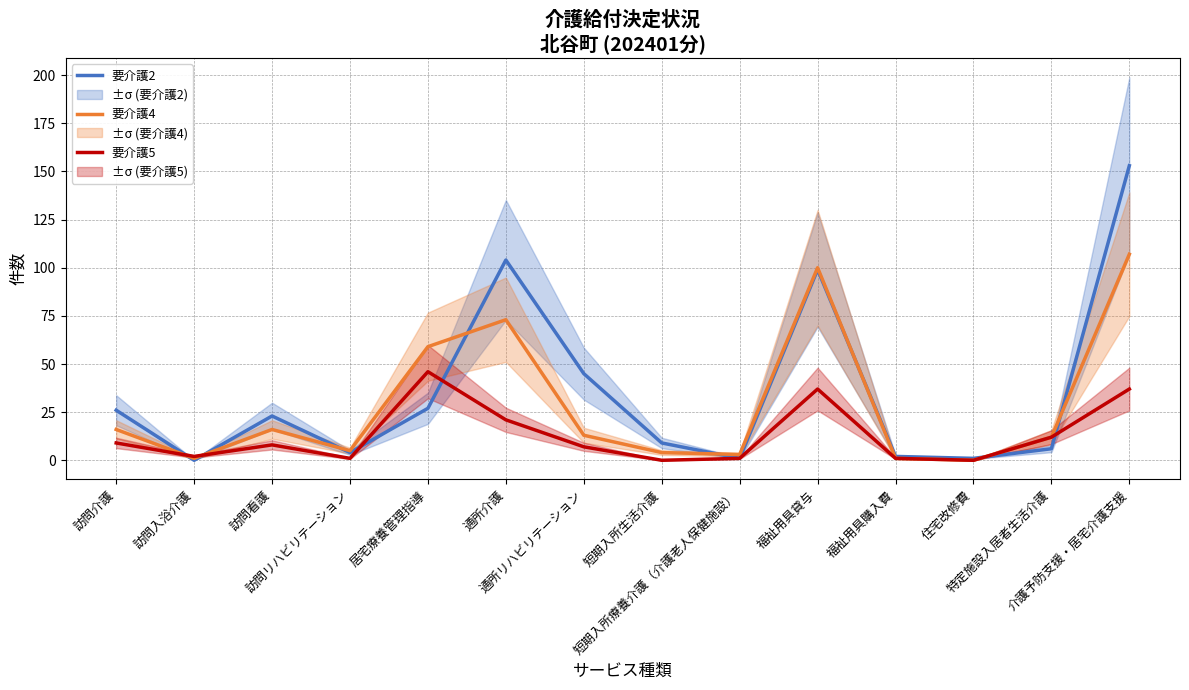

What is the difference between the maximum and second lowest values in the 要介護4 series?

106